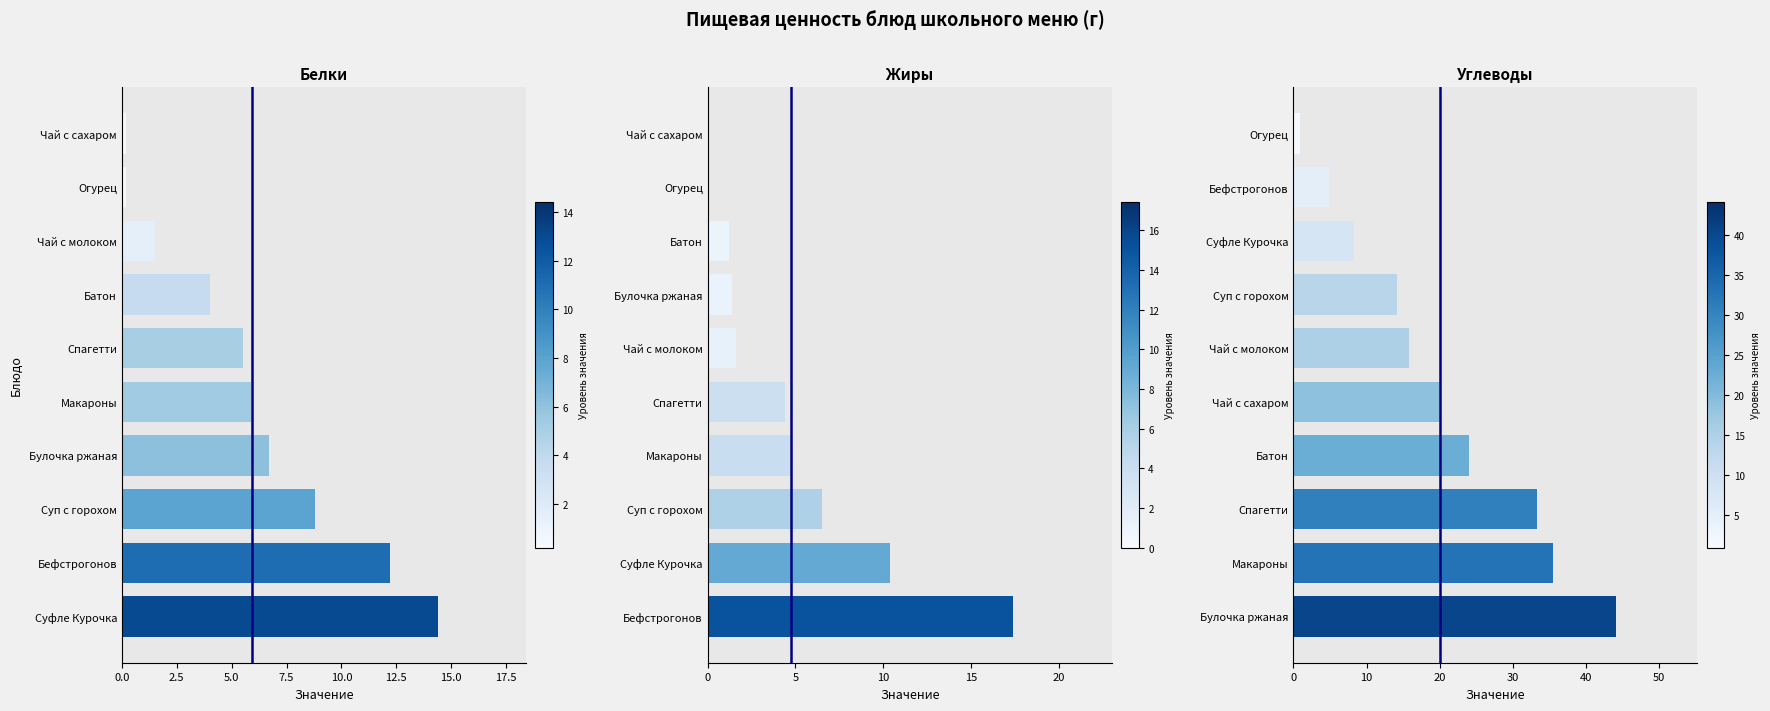

What is the value of the Белки bar at the 5th from the left?

5.9